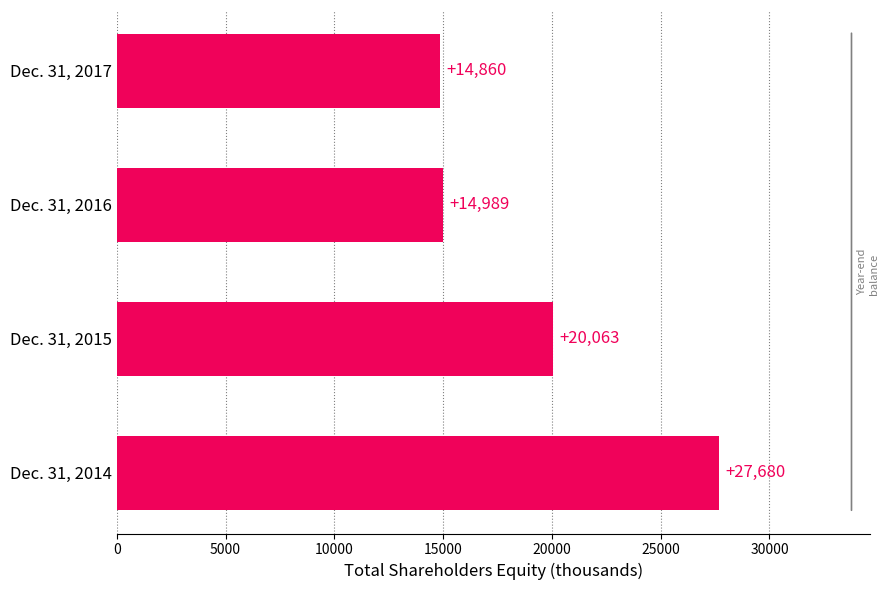

Which category has the lowest value across all series?

Dec. 31, 2017